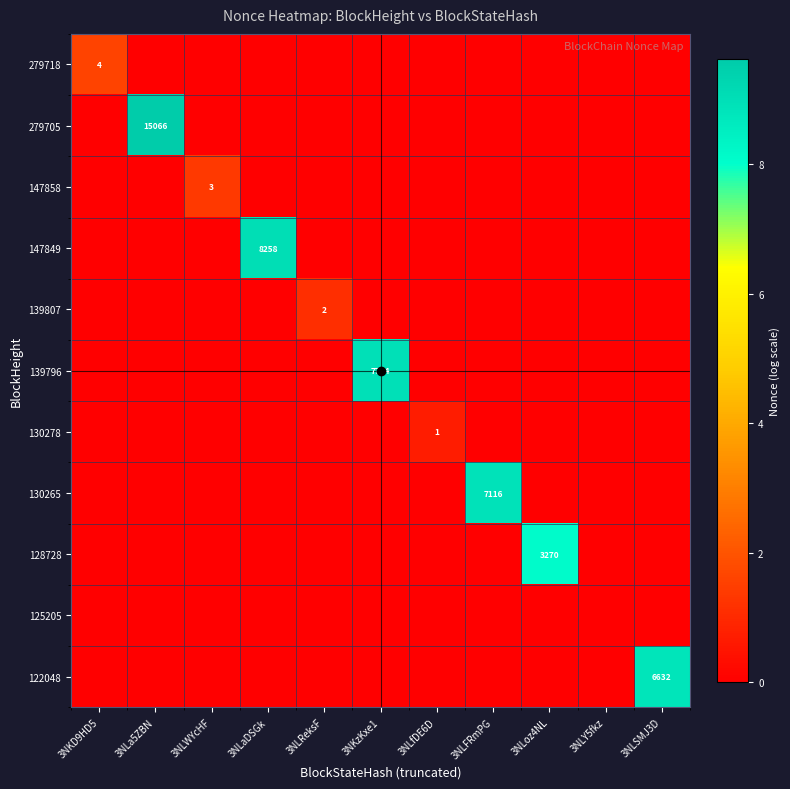

How many values in 147858 are above zero?

1